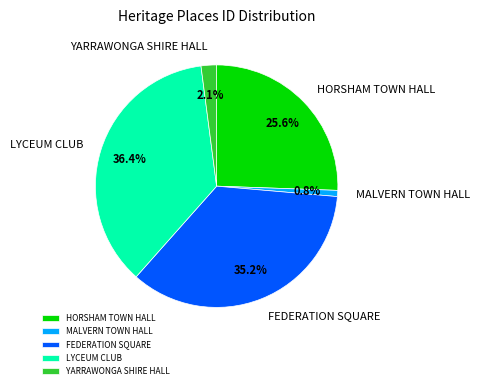

How many slices are in this pie chart?

5